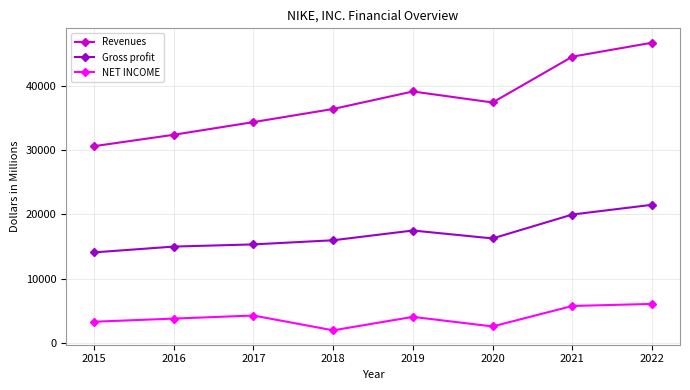

How many lines are shown in the chart?

3